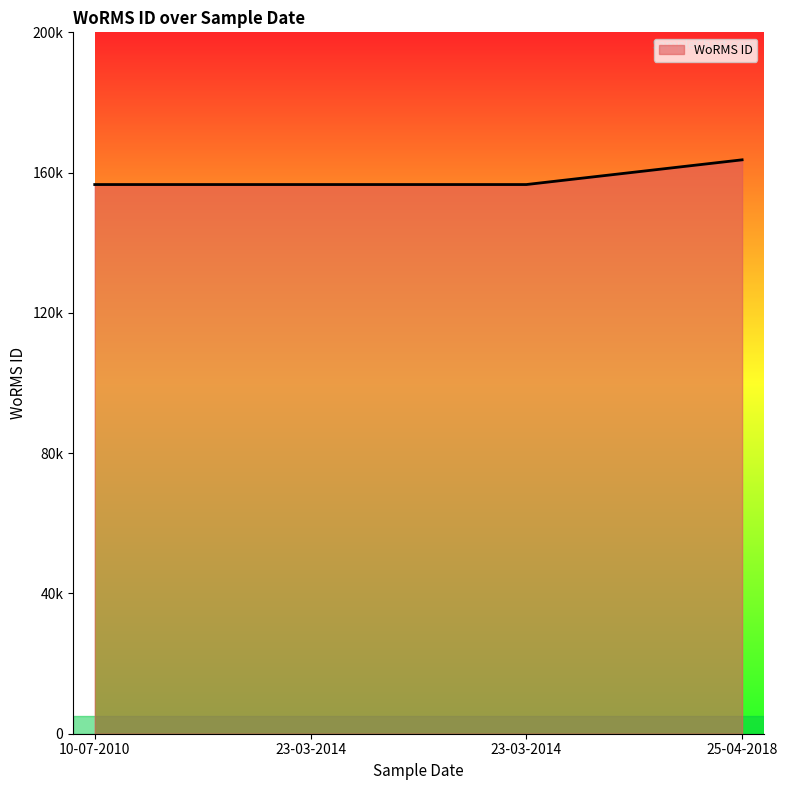

Does the chart display data point markers on the line(s)?

No